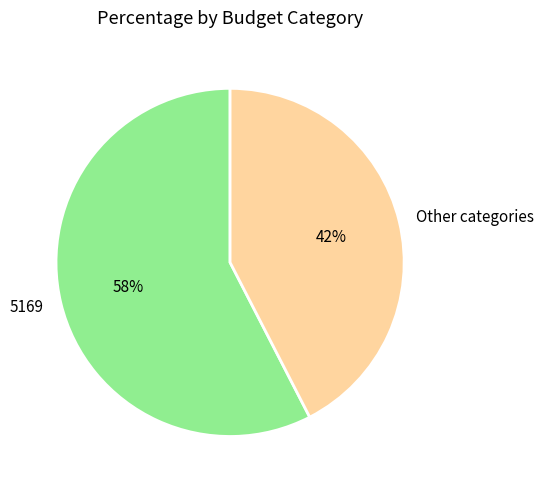

Does 5169 account for over 50% of the chart?

Yes